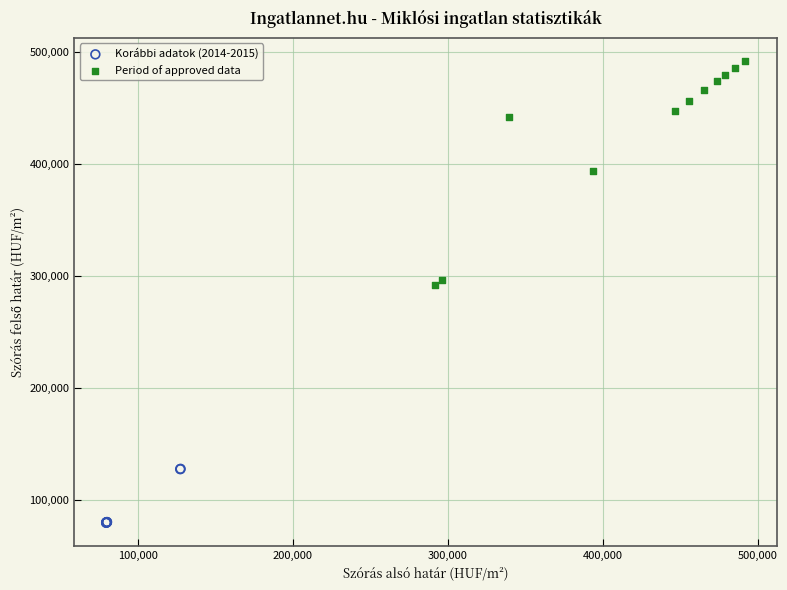

Which series has the widest spread of Y values?

Period of approved data